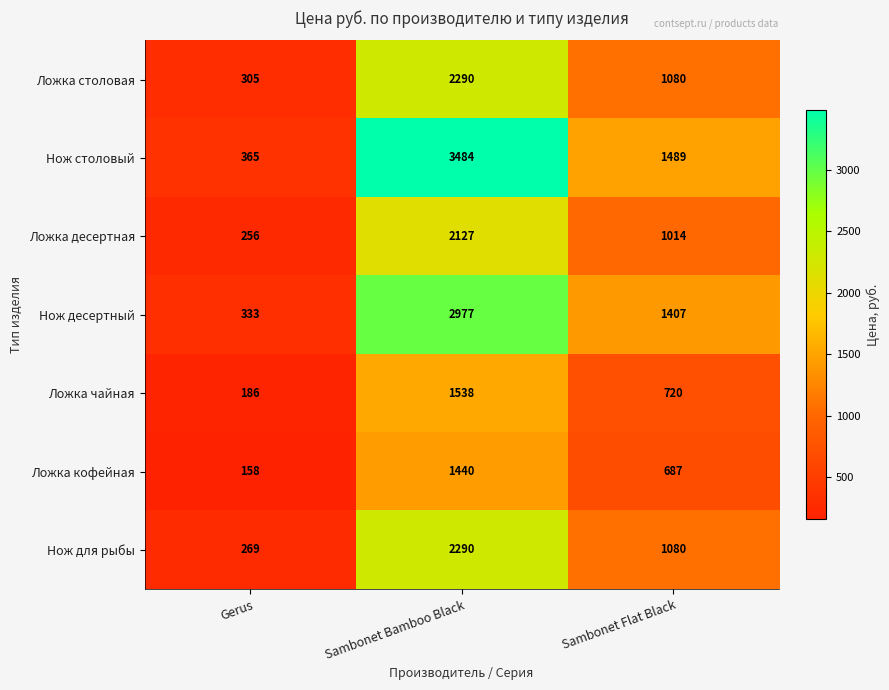

Where does the Ложка кофейная series first go above 687?

Sambonet Bamboo Black